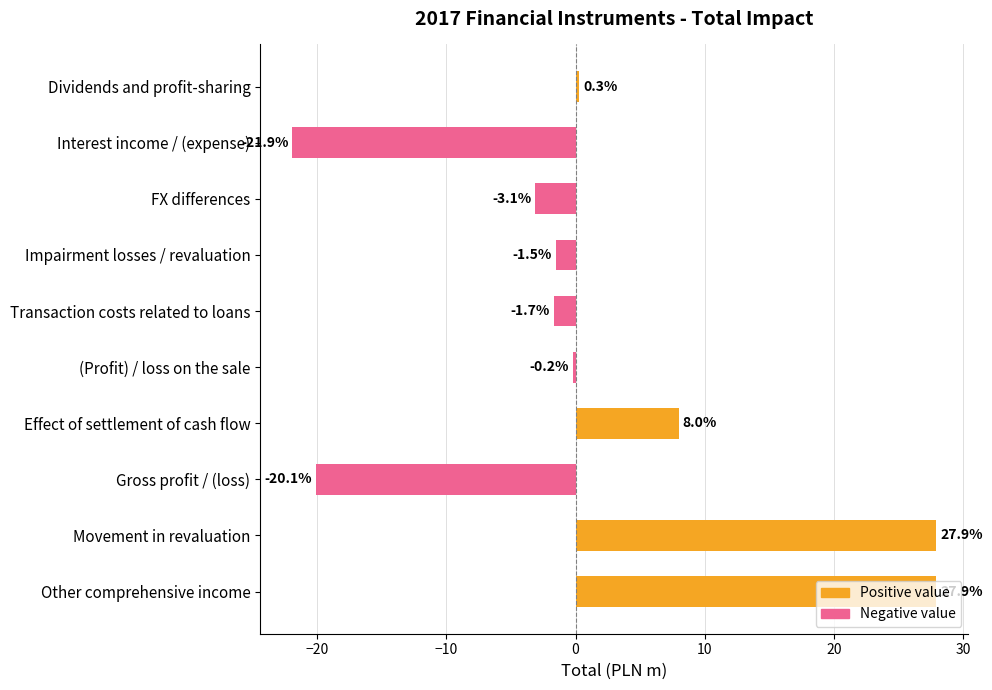

How many negative values are there?

6